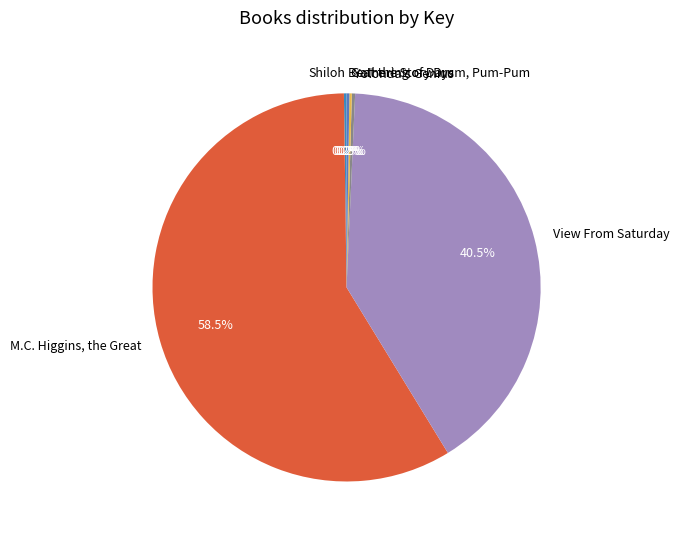

Which category accounts for the majority?

M.C. Higgins, the Great